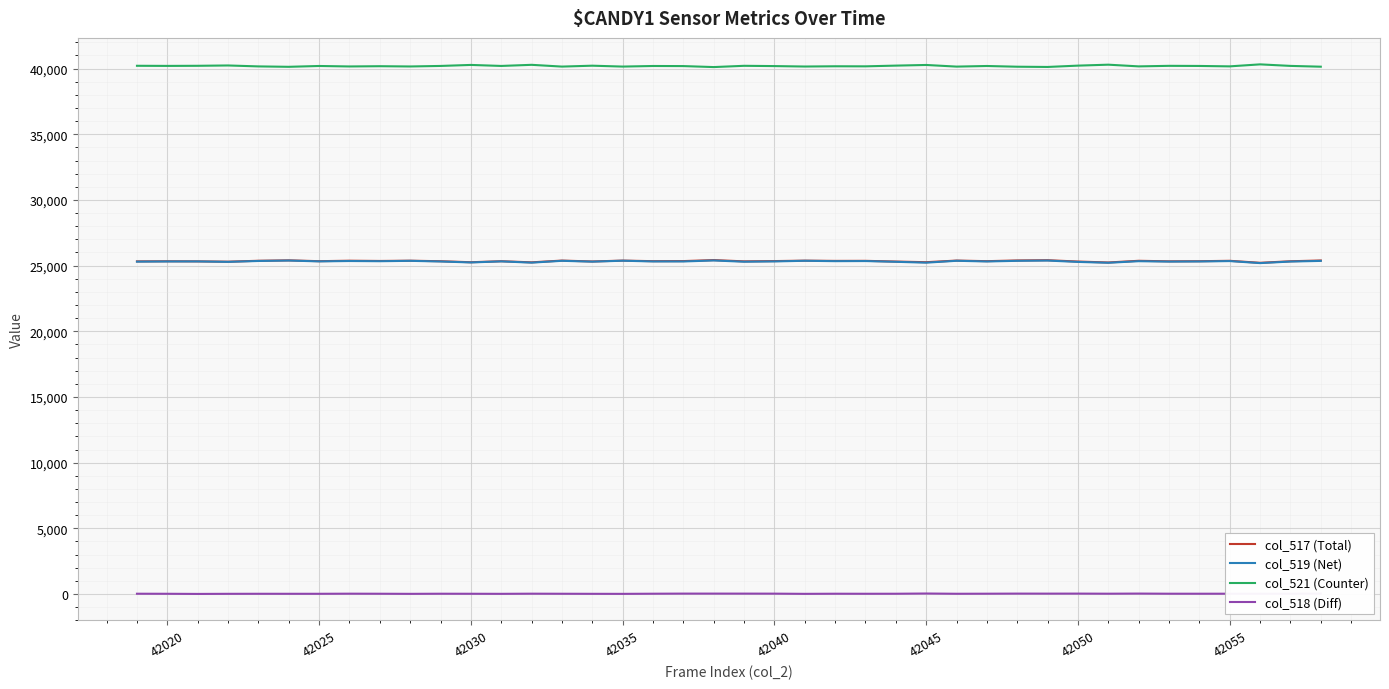

Which series has the largest total across all categories?

col_521 (Counter)